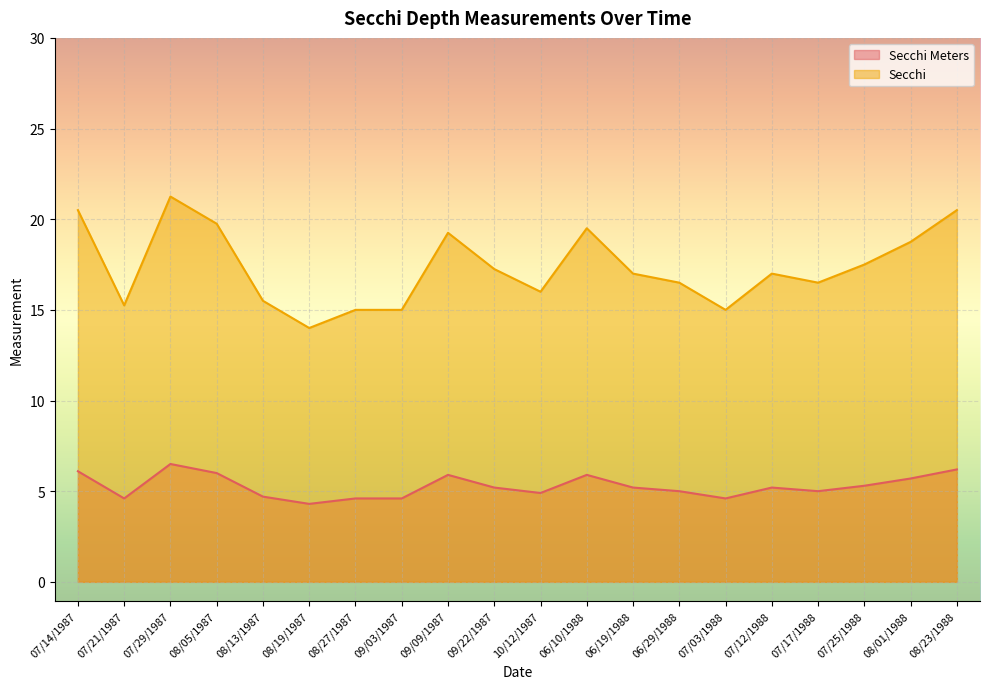

What is the greatest value displayed?

21.2